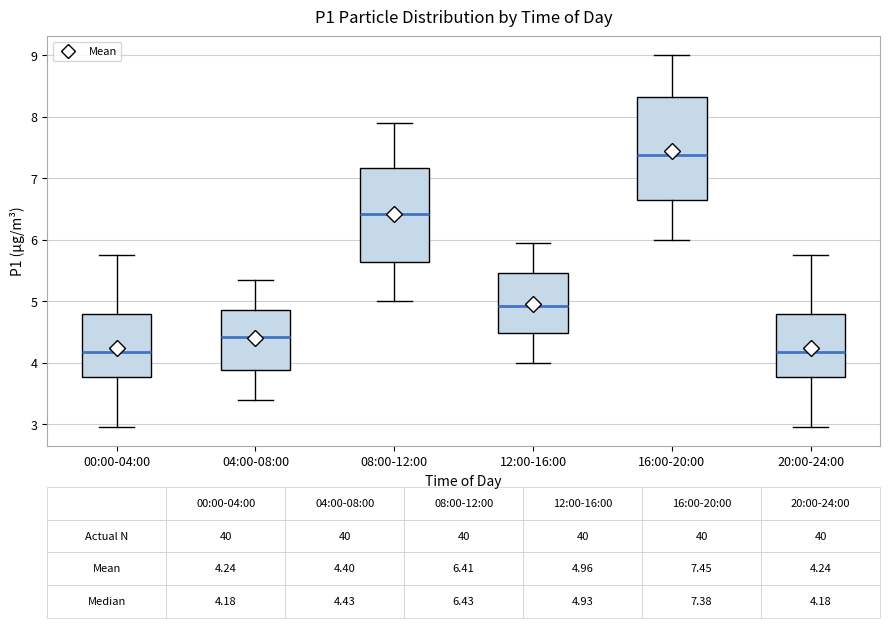

Comparing the boxes themselves (not the whiskers), which one is the tallest?

16:00-20:00